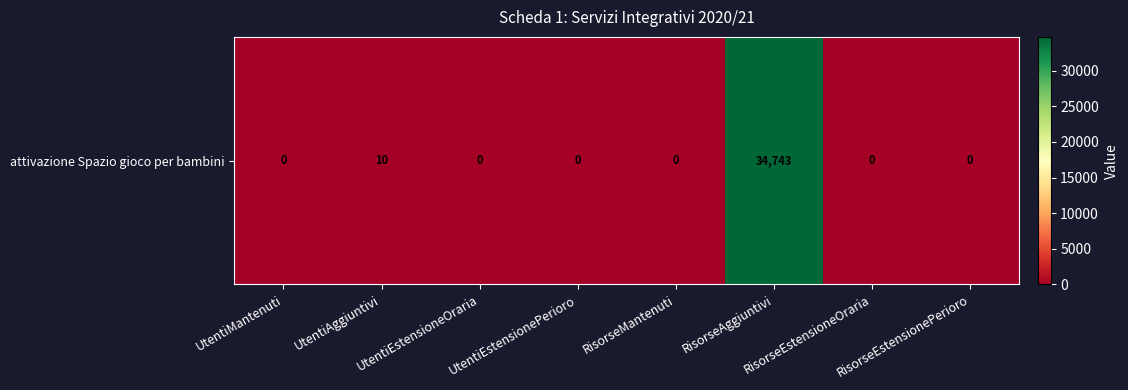

Which category has the highest value across all series?

RisorseAggiuntivi